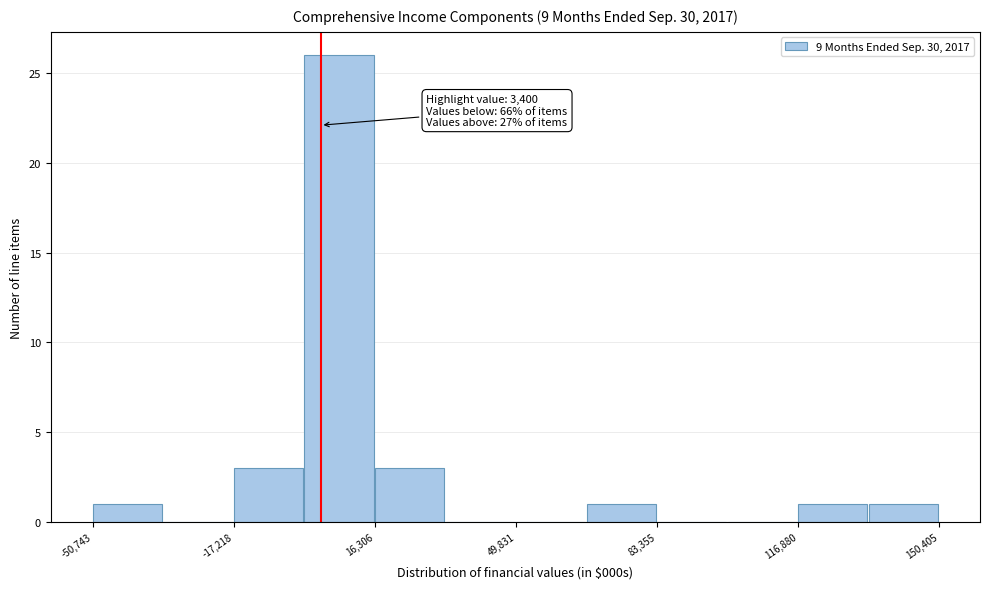

Read against the x-axis, roughly where is the centre of the tallest bar?

10000